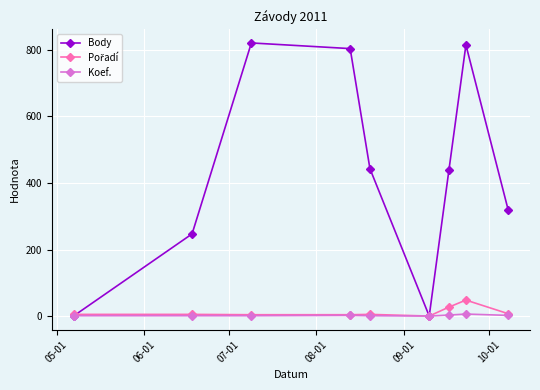

In Body, how many points are lower than both neighbors (excluding endpoints)?

1